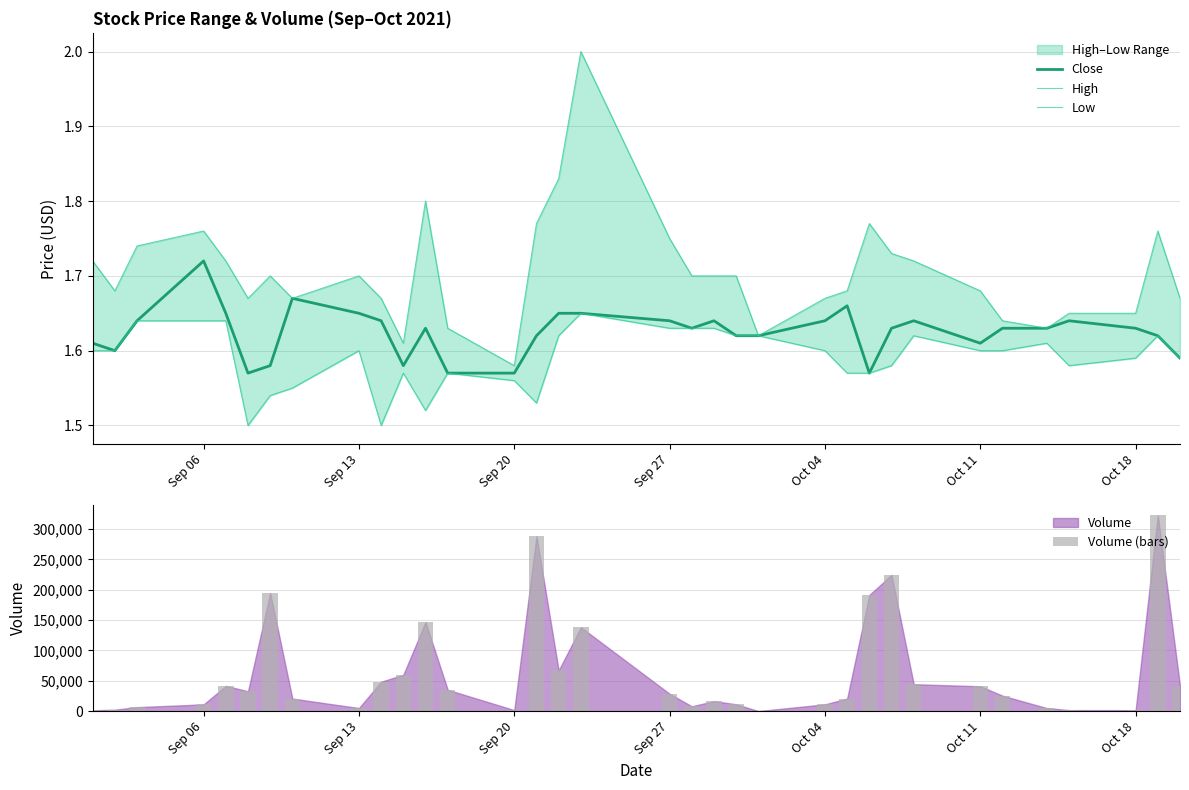

How many categories are shown in the chart?

34